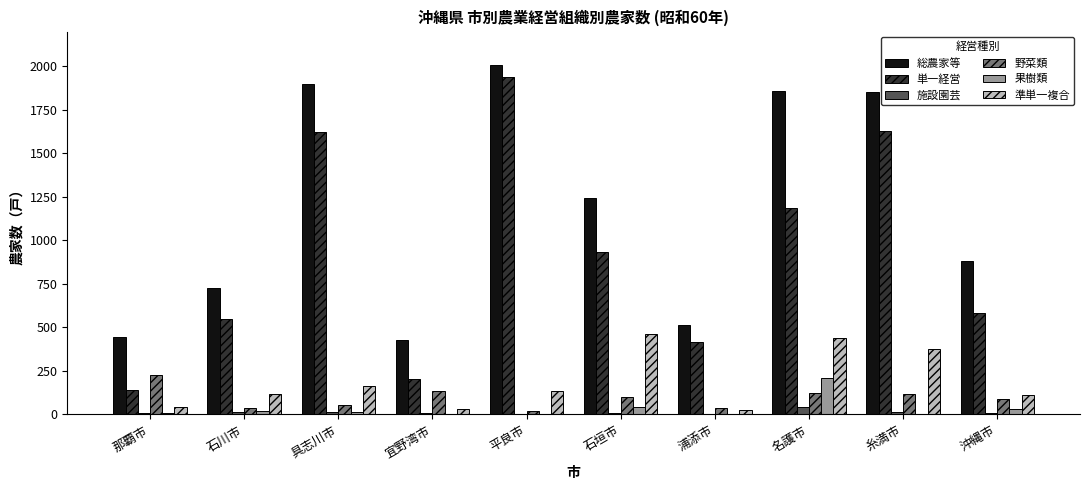

Is the value of 単一経営 at 名護市 greater than the value of 野菜類 at 具志川市?

Yes